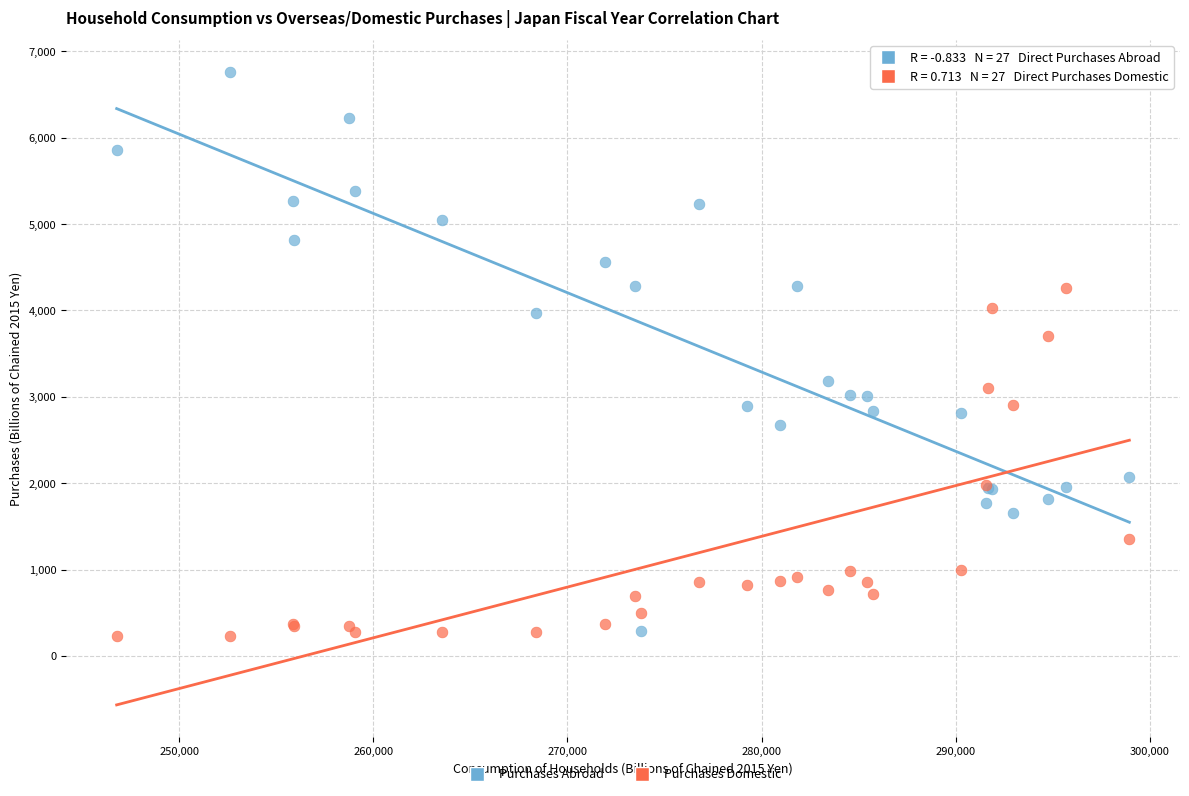

Across all series, what Y value is closest to 3496?

3704.6